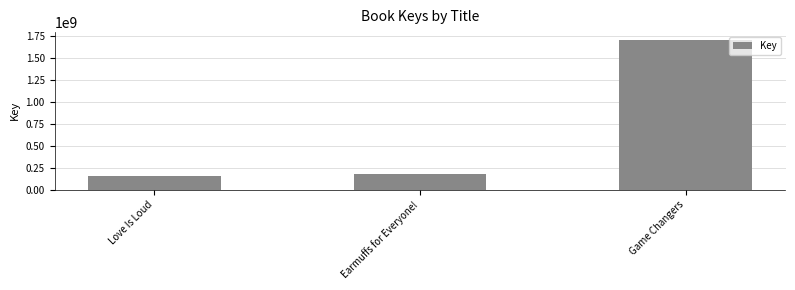

What is the label of the 1st bar from the right?

Game Changers